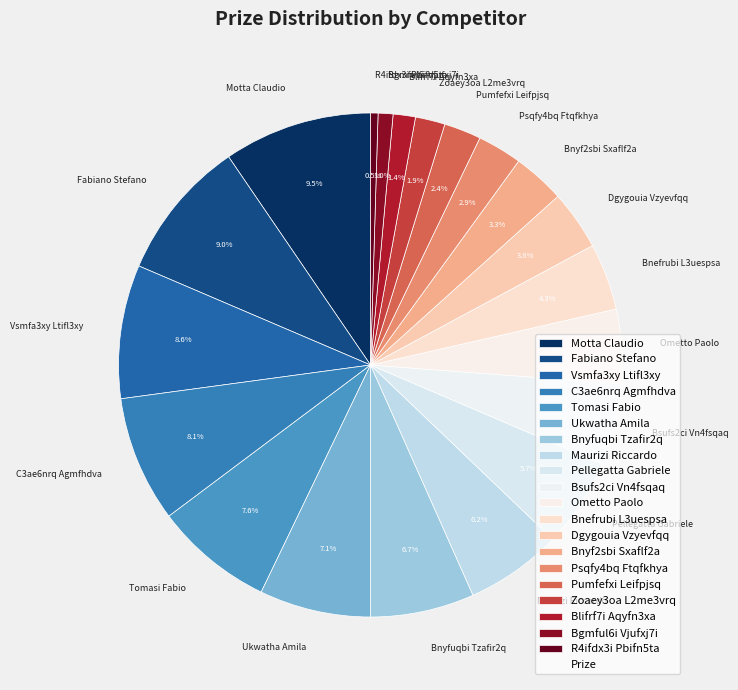

Does Vsmfa3xy Ltifl3xy account for over 50% of the chart?

No